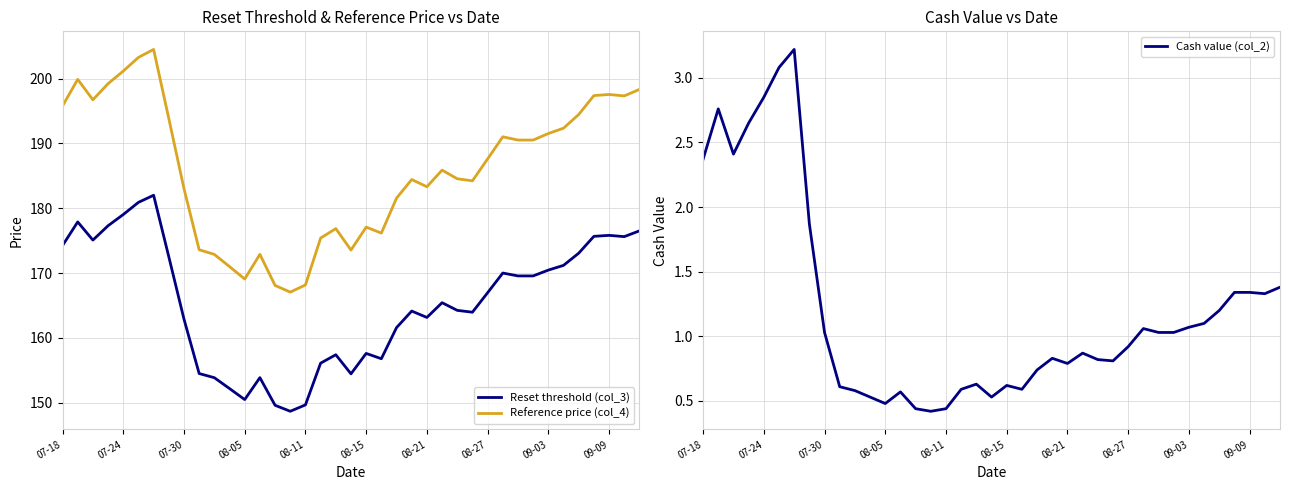

Is it true that Reference price (col_4) equals 173.6 at 19?

True